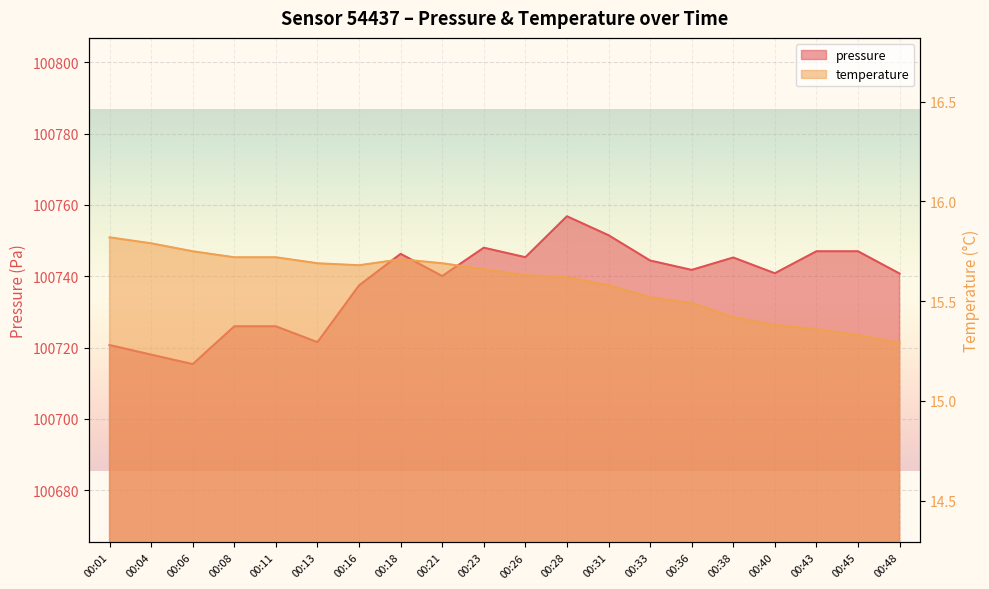

The temperature series shows 15.6 at 00:31. True or false?

True